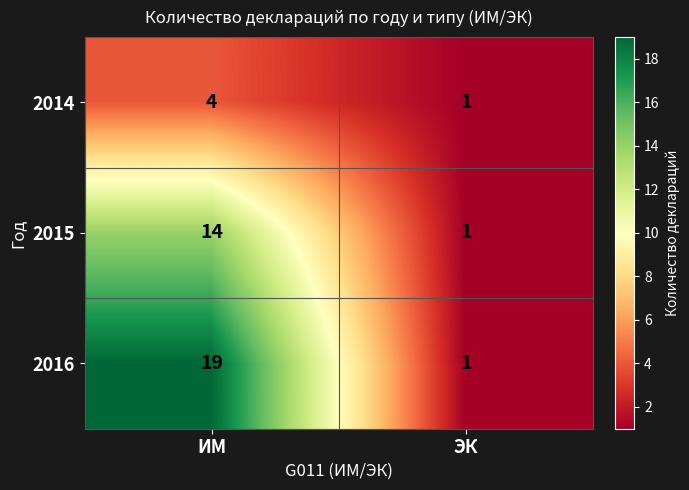

Between ИМ and ЭК, which series saw the biggest shift?

2016